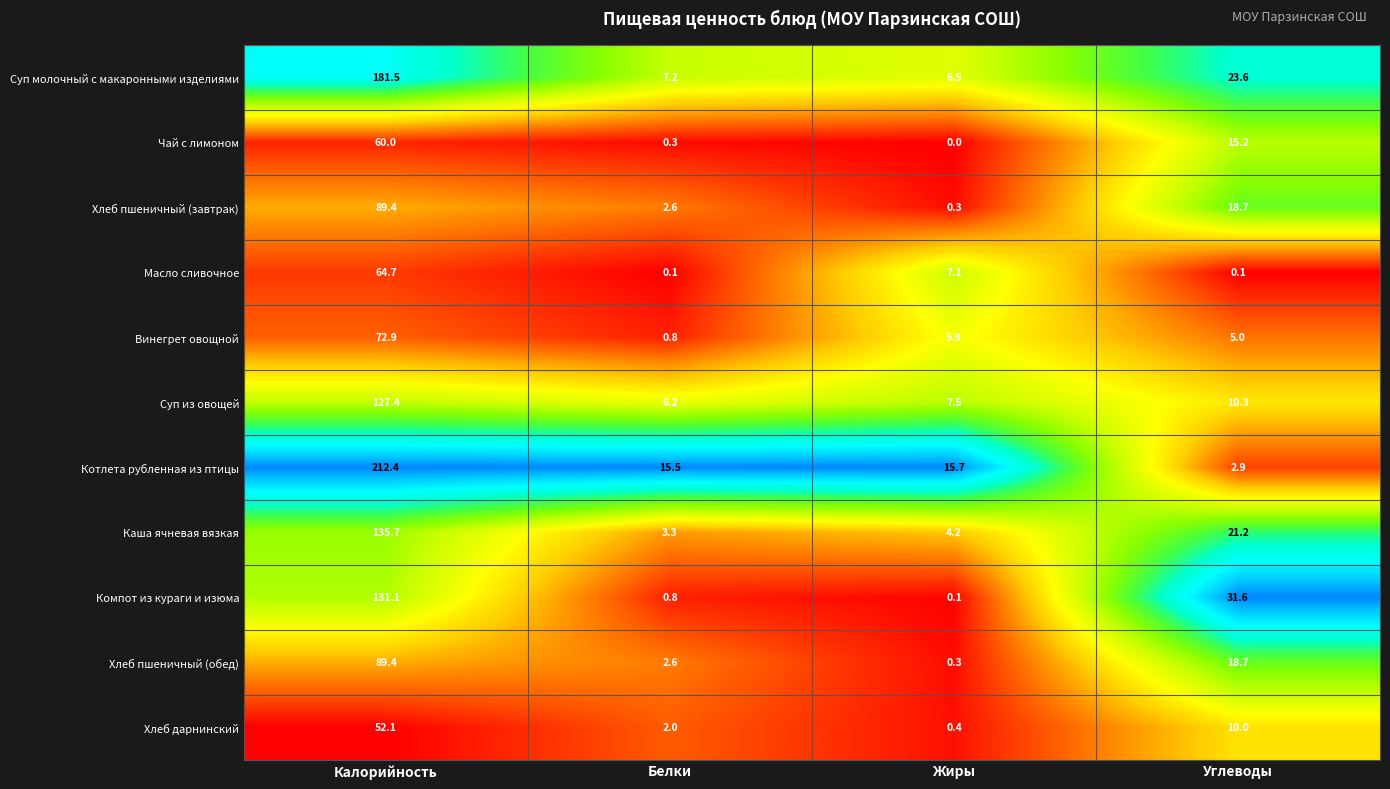

Rank the categories by Чай с лимоном value from highest to lowest.

Калорийность, Углеводы, Белки, Жиры